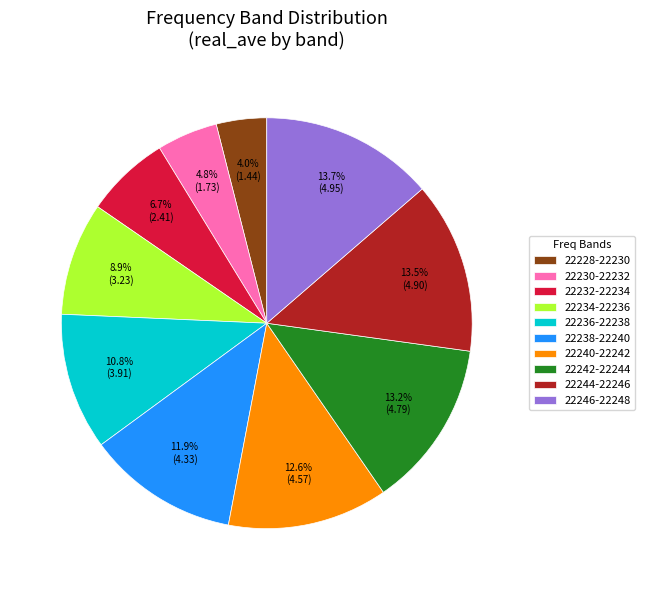

What is the ratio of the value at 22232-22234 to the value at 22230-22232?

1.4